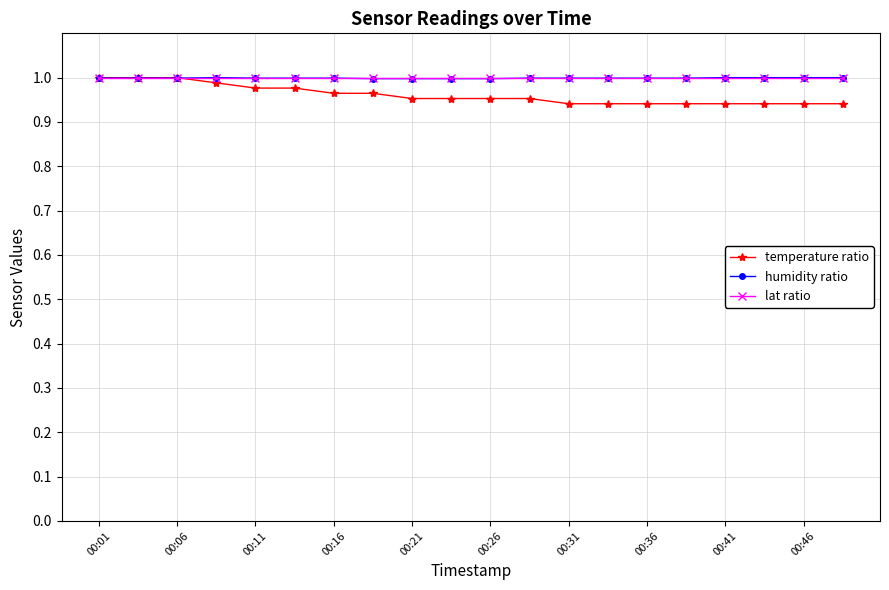

What are all the series names shown in the legend?

temperature ratio, humidity ratio, lat ratio